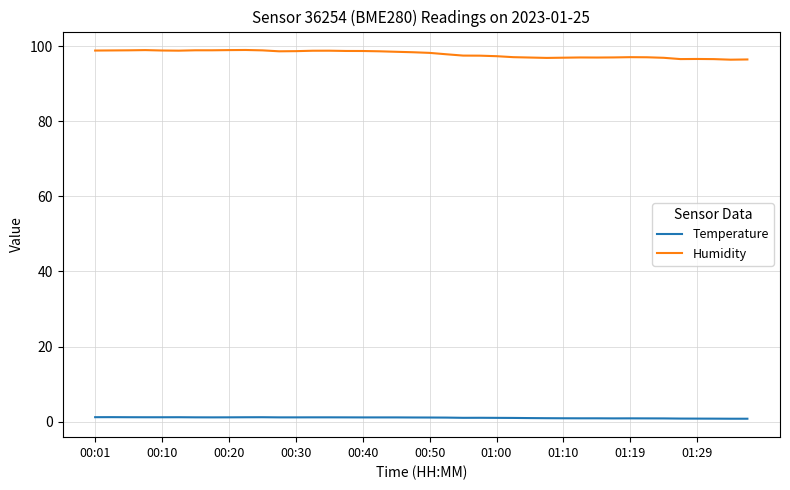

Rank the series by their maximum value, from lowest to highest.

Temperature, Humidity